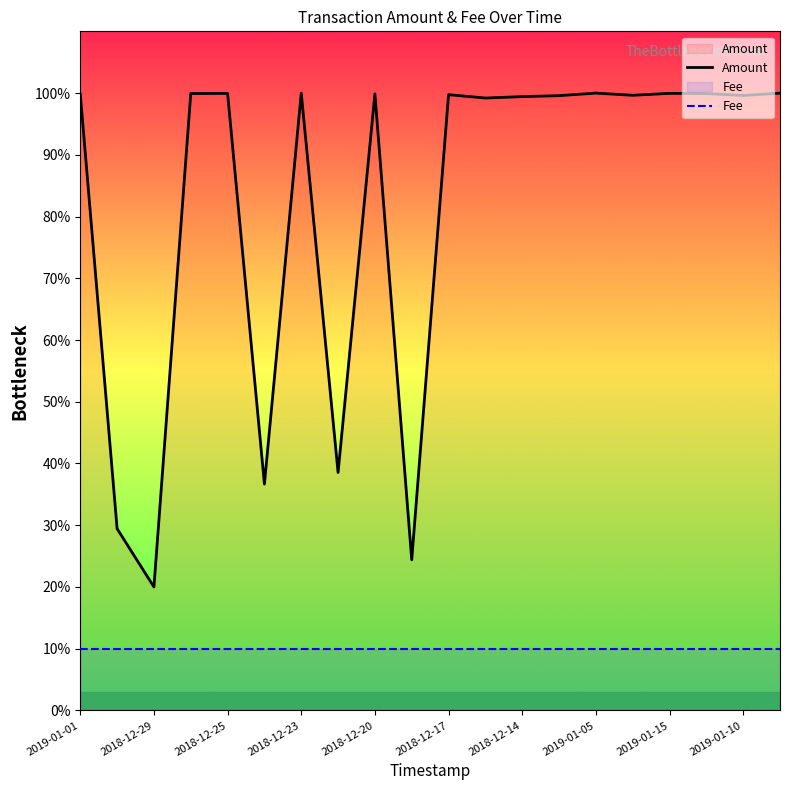

What are all the series names shown in the legend?

Amount, Fee